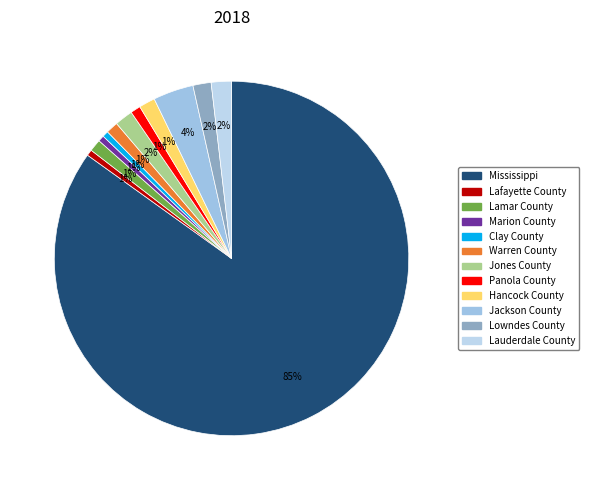

Which category has the biggest portion of the pie?

Mississippi